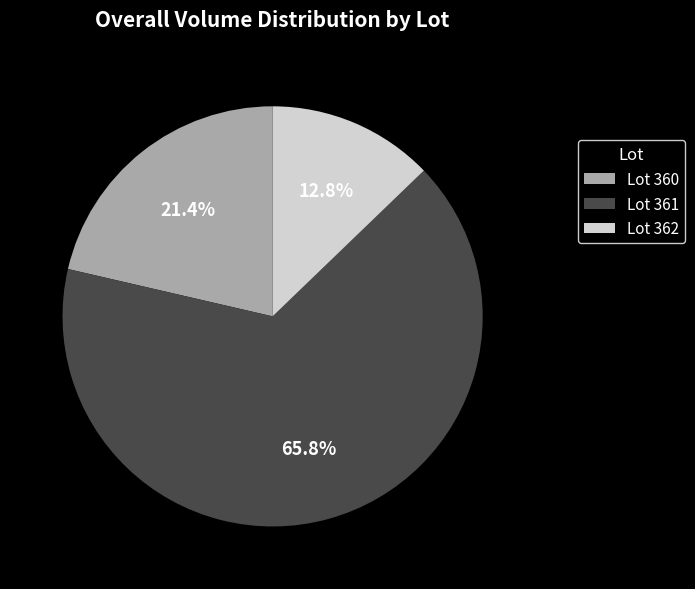

Which slice represents more than half of the pie?

Lot 361